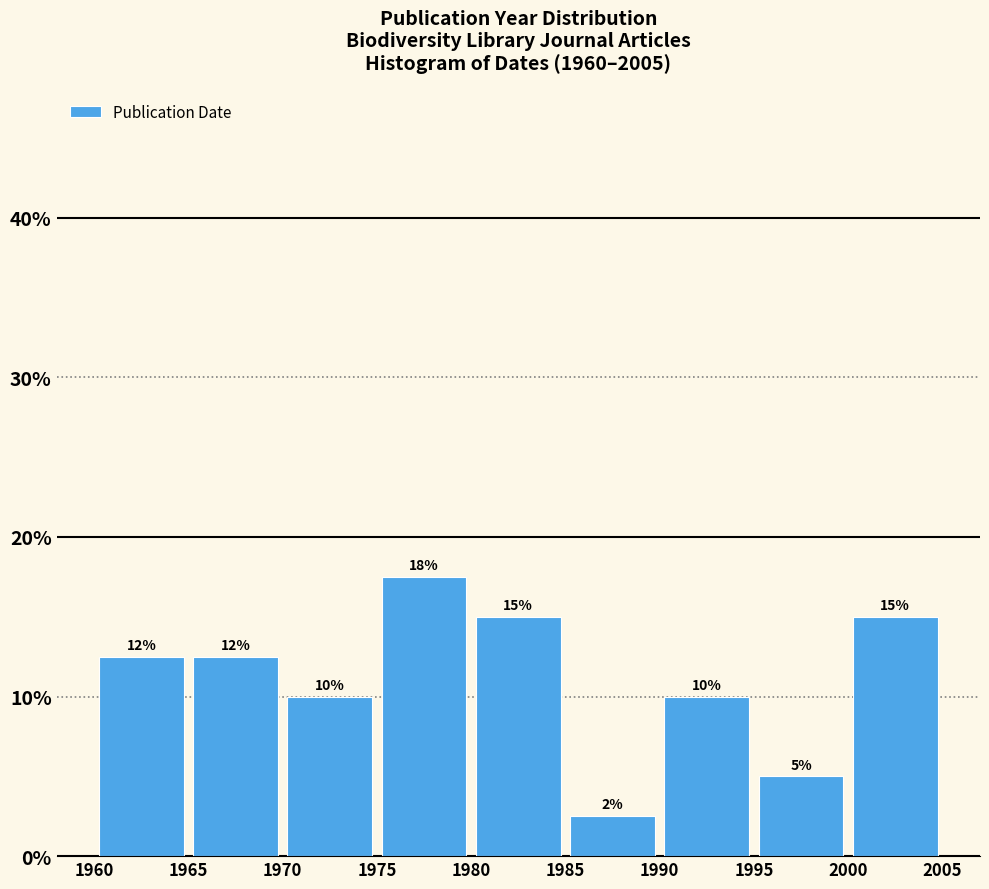

Over which range of the x-axis is the bar tallest?

1975 to 1980